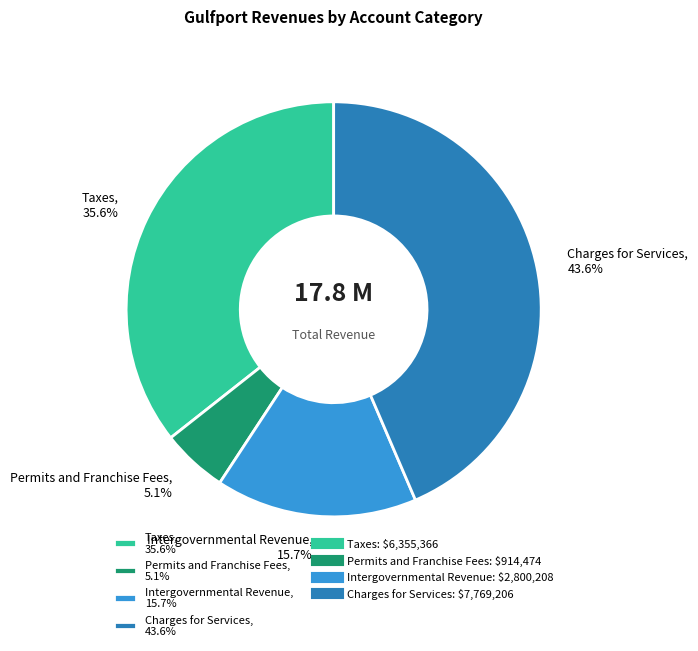

To the nearest percent, what is the average slice percentage?

25%